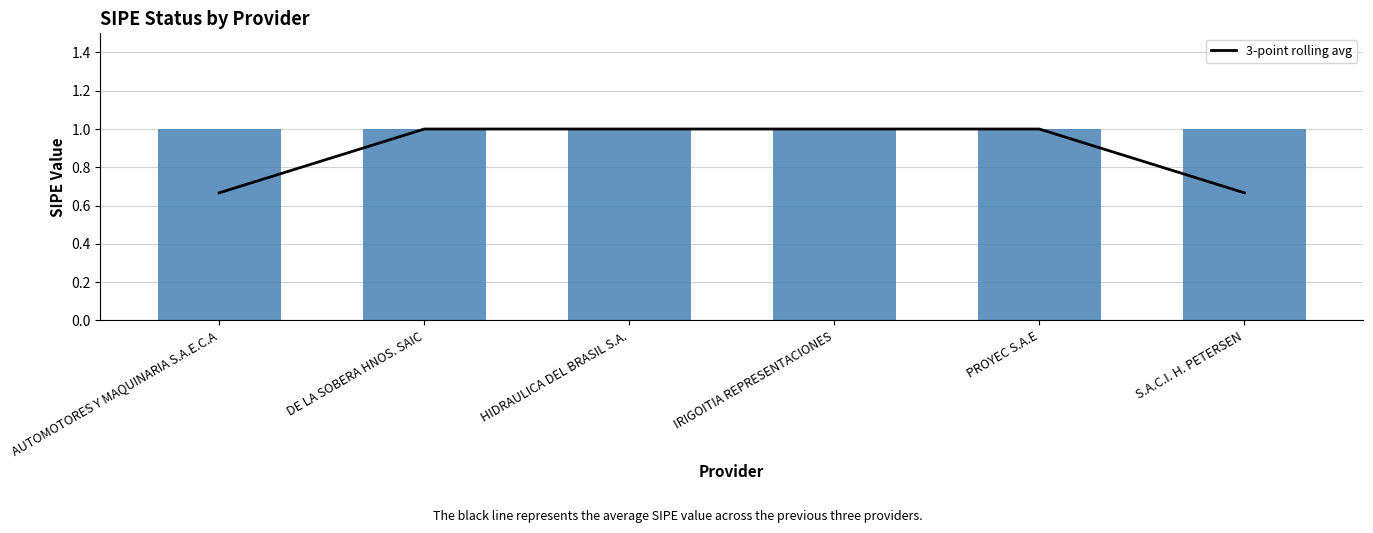

List the labels in order of value, smallest first.

AUTOMOTORES Y MAQUINARIA S.A.E.C.A, S.A.C.I. H. PETERSEN, DE LA SOBERA HNOS. SAIC, HIDRAULICA DEL BRASIL S.A., IRIGOITIA REPRESENTACIONES, PROYEC S.A.E